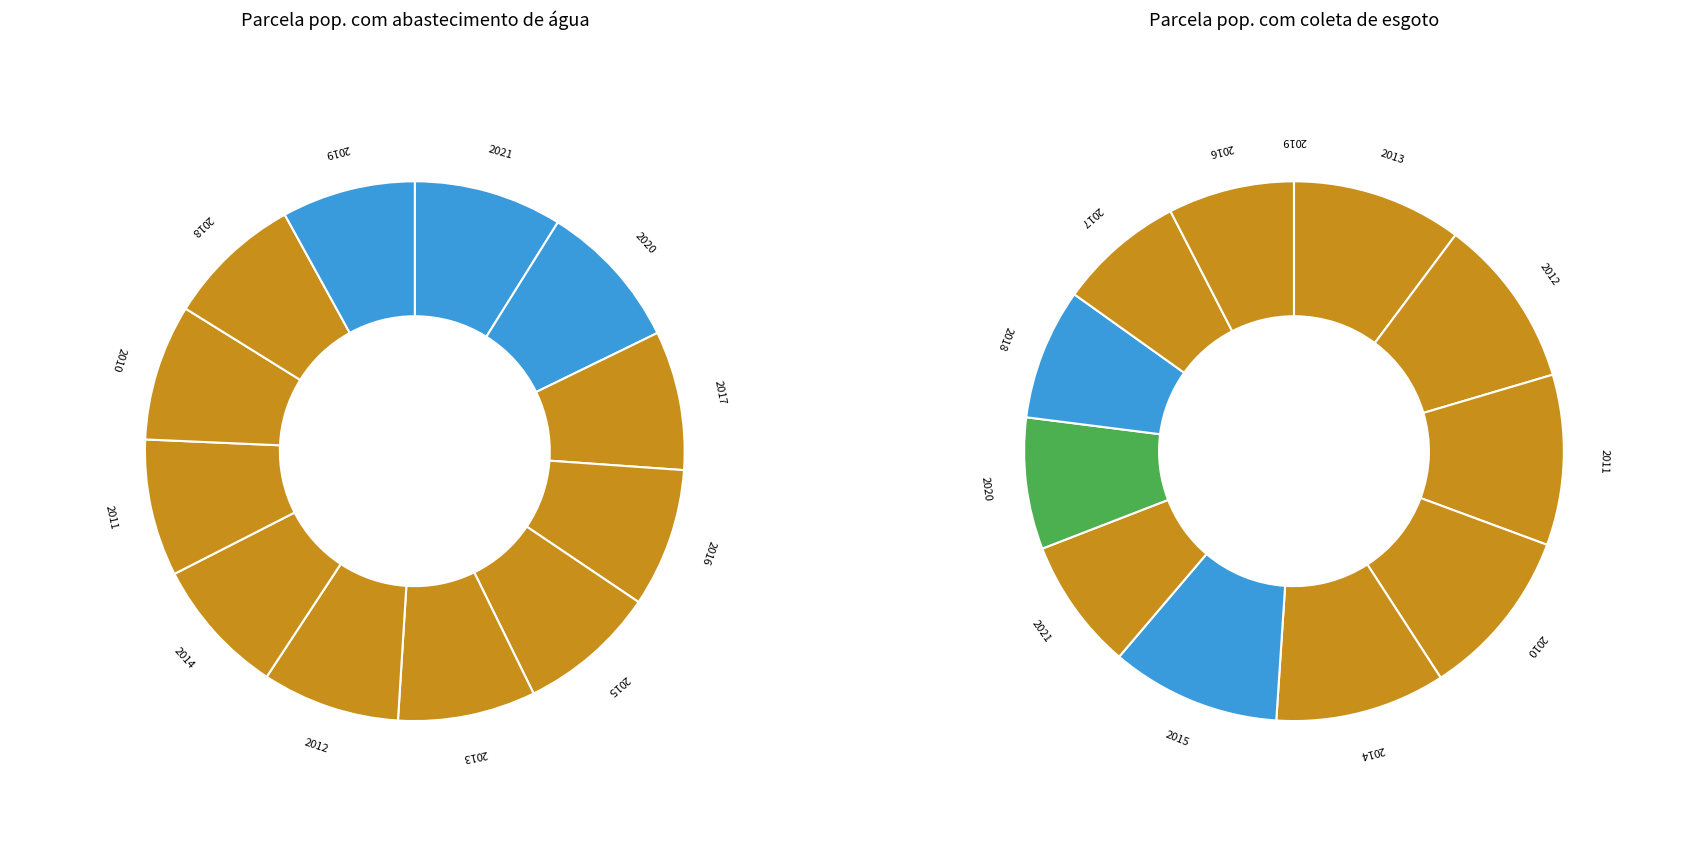

Count the number of slices in the pie.

12